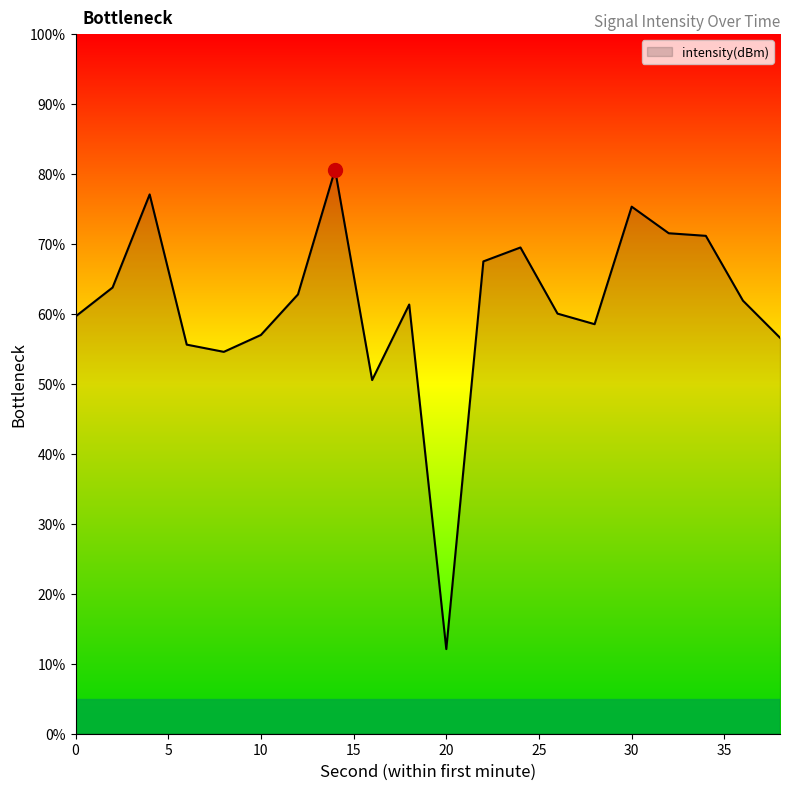

What is the change in value from 16 to 28?

+3.2